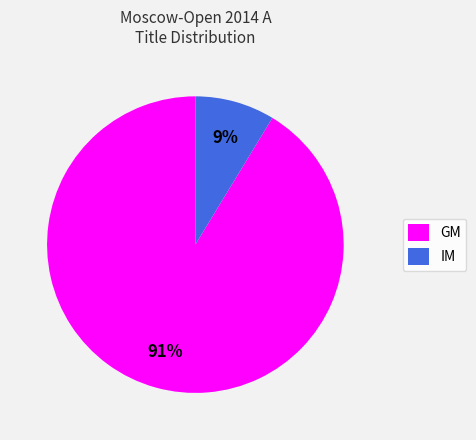

Which slice represents more than half of the pie?

GM